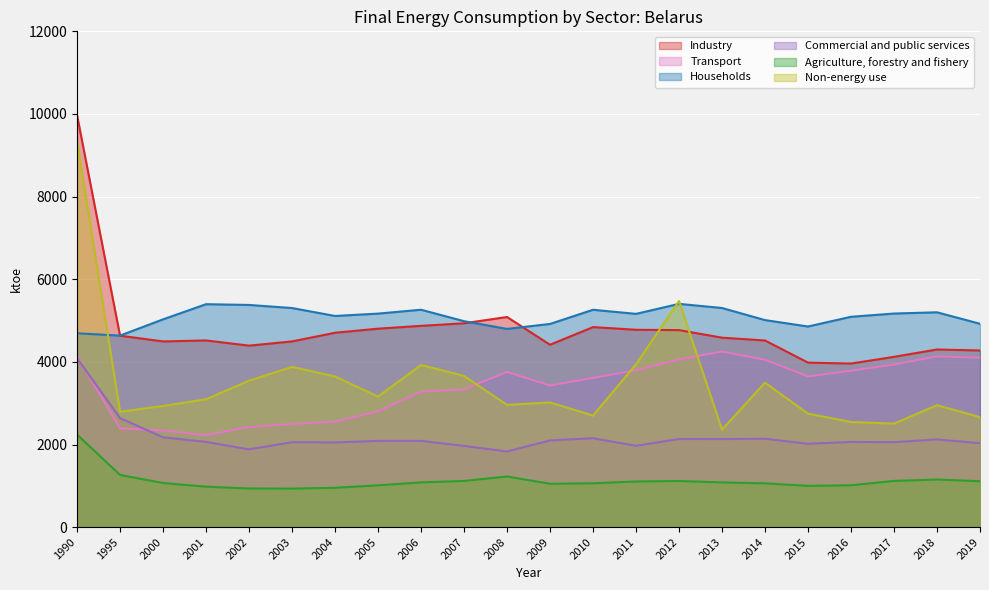

Reading left to right, extract all data points from this chart.

Industry: 1990=9973	1995=4634	2000=4495	2001=4519	2002=4393	2003=4495	2004=4705	2005=4804	2006=4872	2007=4934	2008=5086	2009=4415	2010=4842	2011=4777	2012=4769	2013=4586	2014=4518	2015=3982	2016=3960	2017=4122	2018=4300	2019=4276
Transport: 1990=4143	1995=2393	2000=2337	2001=2229	2002=2423	2003=2499	2004=2552	2005=2804	2006=3279	2007=3335	2008=3757	2009=3428	2010=3612	2011=3797	2012=4057	2013=4250	2014=4052	2015=3648	2016=3785	2017=3936	2018=4133	2019=4101
Households: 1990=4692	1995=4636	2000=5029	2001=5396	2002=5378	2003=5303	2004=5111	2005=5168	2006=5262	2007=4985	2008=4798	2009=4918	2010=5261	2011=5162	2012=5404	2013=5304	2014=5011	2015=4856	2016=5091	2017=5170	2018=5200	2019=4922
Commercial and public services: 1990=4092	1995=2639	2000=2175	2001=2063	2002=1883	2003=2056	2004=2051	2005=2088	2006=2088	2007=1966	2008=1832	2009=2099	2010=2152	2011=1969	2012=2134	2013=2132	2014=2140	2015=2018	2016=2063	2017=2056	2018=2124	2019=2032
Agriculture, forestry and fishery: 1990=2241	1995=1264	2000=1068	2001=979	2002=936	2003=933	2004=952	2005=1013	2006=1083	2007=1118	2008=1226	2009=1050	2010=1061	2011=1105	2012=1117	2013=1083	2014=1060	2015=1000	2016=1013	2017=1119	2018=1152	2019=1112
Non-energy use: 1990=9357	1995=2794	2000=2933	2001=3095	2002=3545	2003=3879	2004=3647	2005=3161	2006=3926	2007=3660	2008=2961	2009=3018	2010=2701	2011=3942	2012=5473	2013=2362	2014=3497	2015=2748	2016=2546	2017=2506	2018=2952	2019=2662